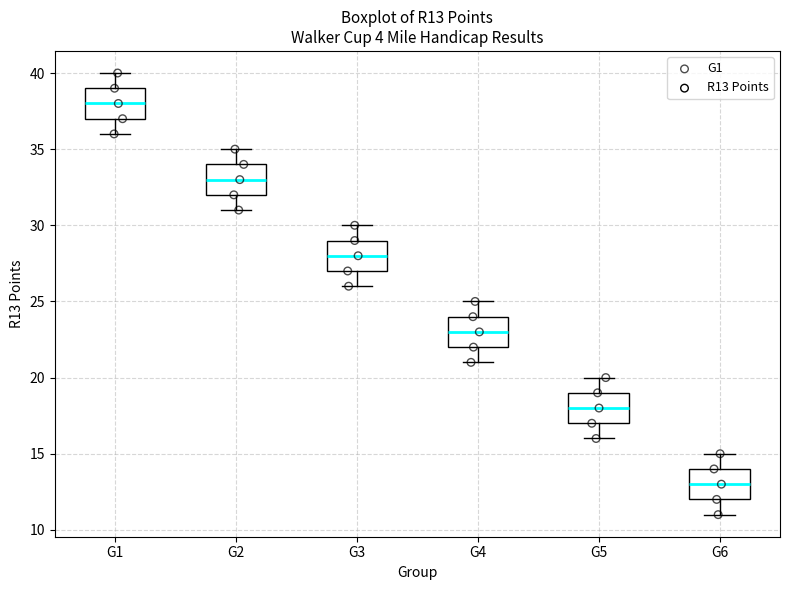

Which box's median line is the highest?

G1